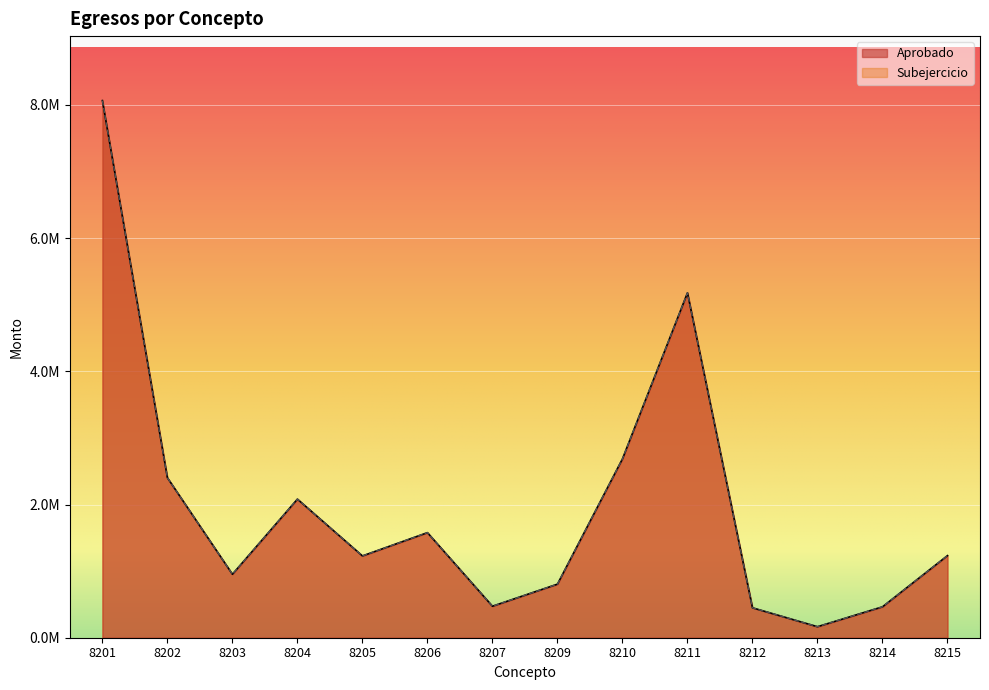

True or false: Subejercicio and Aprobado cross at least once.

False